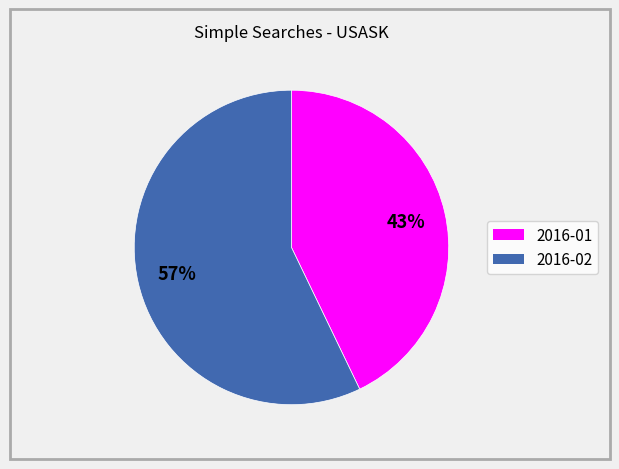

To the nearest percent, what is the difference between the 2016-01 and 2016-02 slice percentages?

14%